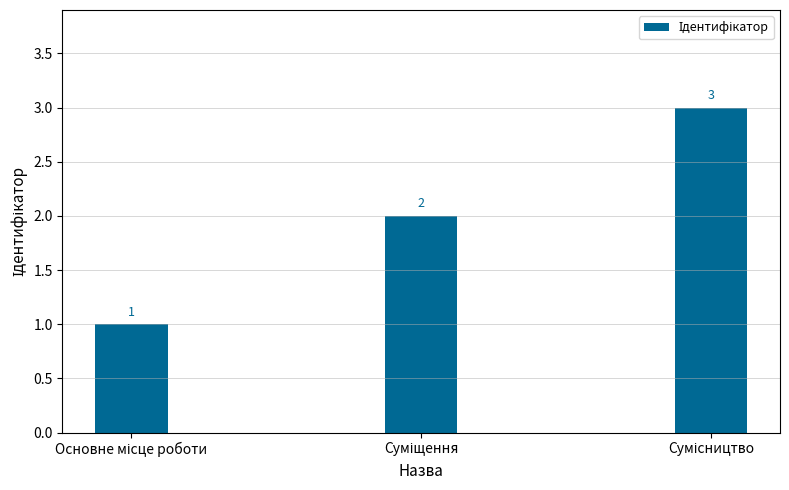

How many categories are shown in the chart?

3